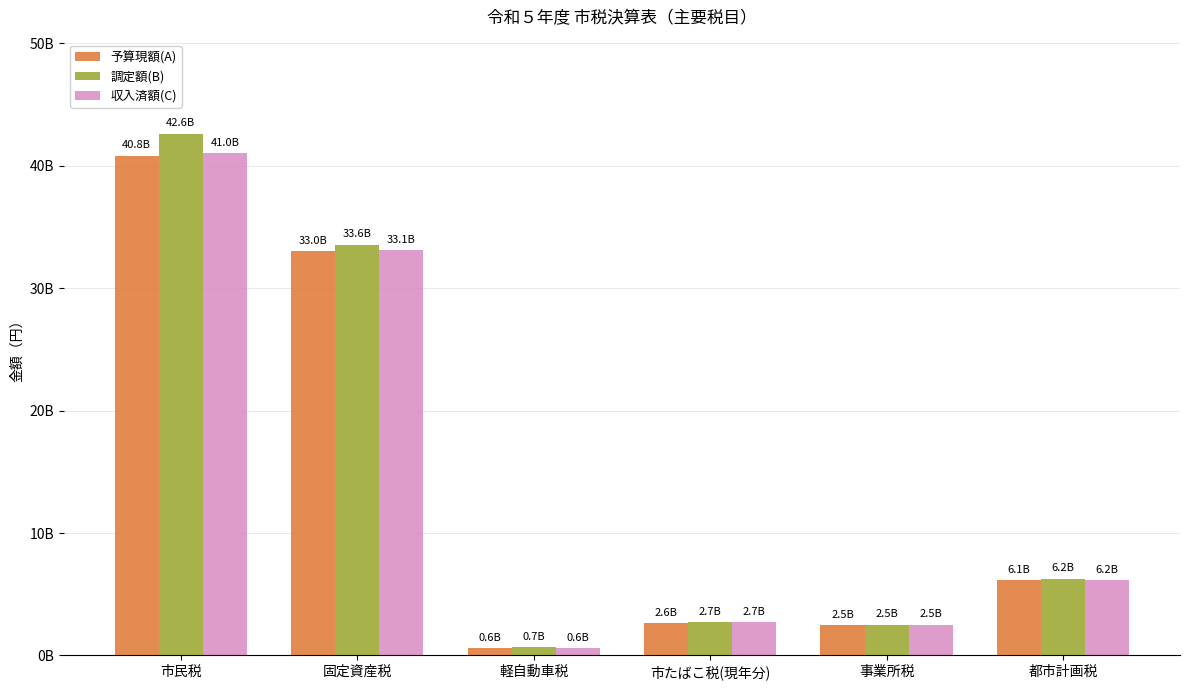

What is the difference between the 調定額(B) values at 軽自動車税 and 都市計画税?

5588905390